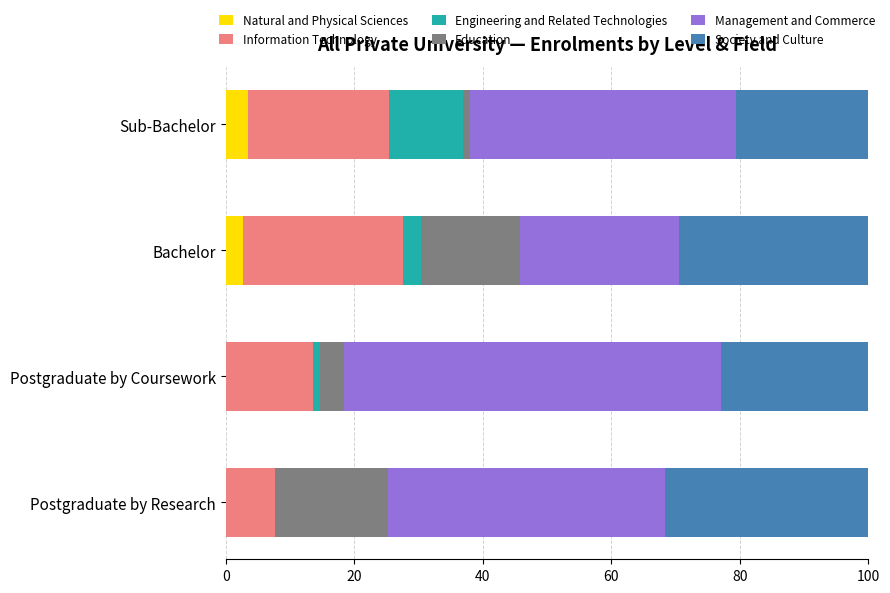

What is the sum of all Natural and Physical Sciences values?

6.1